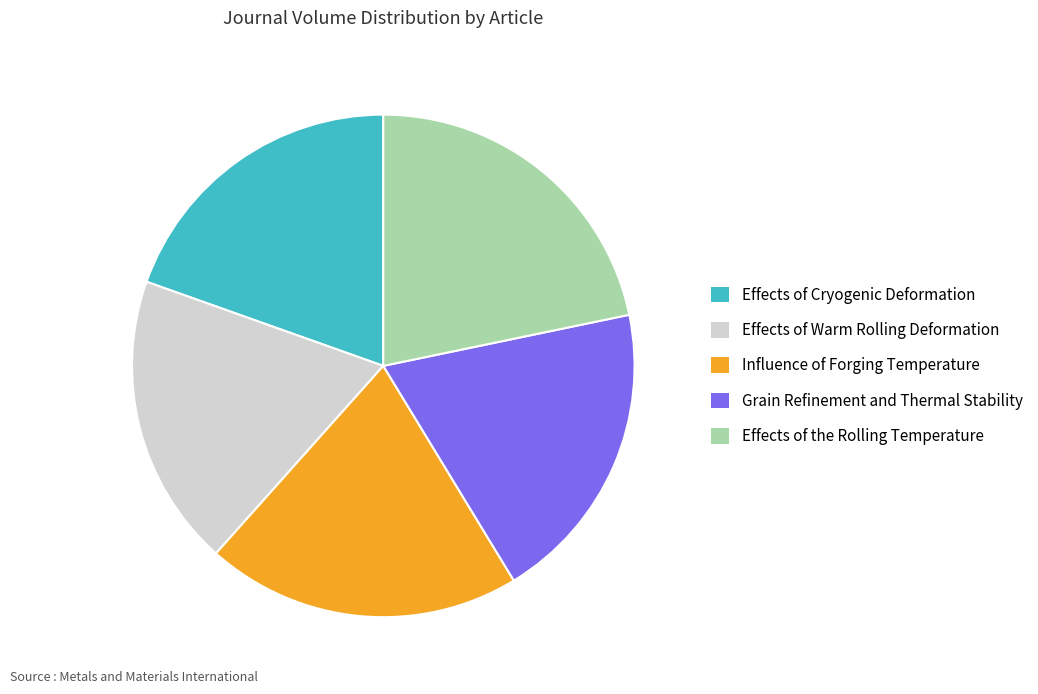

Between Influence of Forging Temperature and Effects of the Rolling Temperature, which is larger?

Effects of the Rolling Temperature